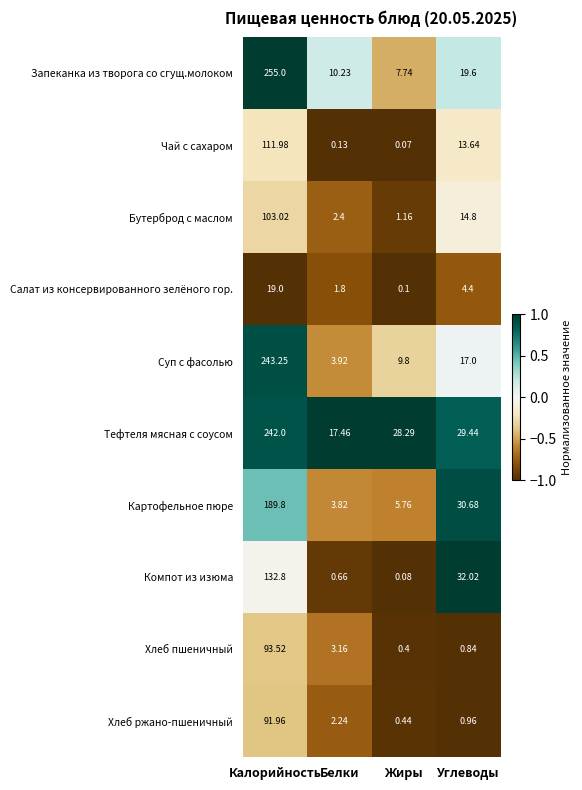

At how many categories does at least one series exceed 0?

4